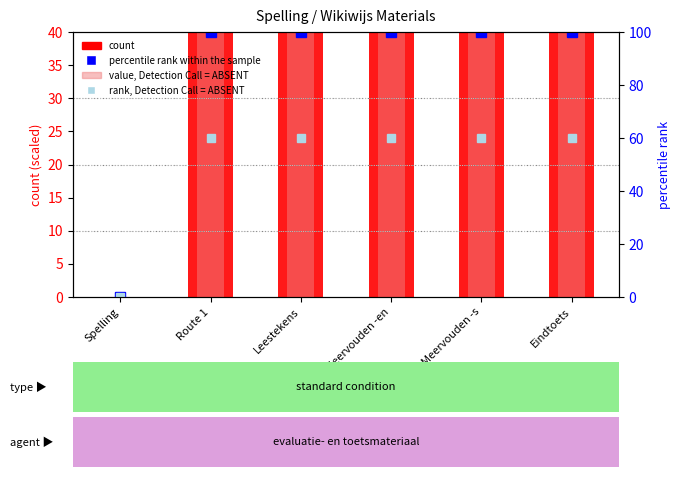

Does the chart contain any negative values?

No